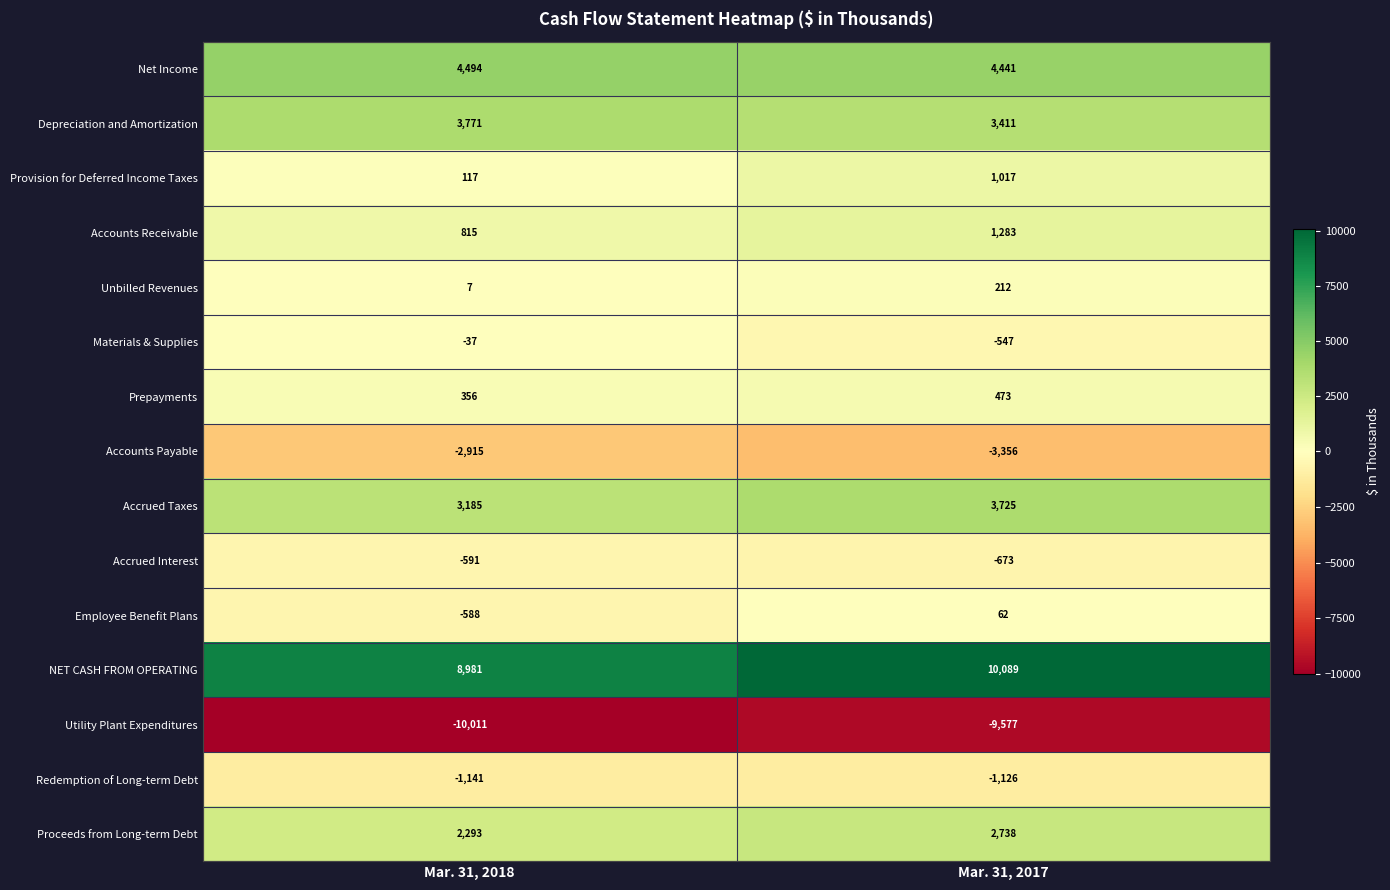

At which label does Employee Benefit Plans reach its peak?

Mar. 31, 2017